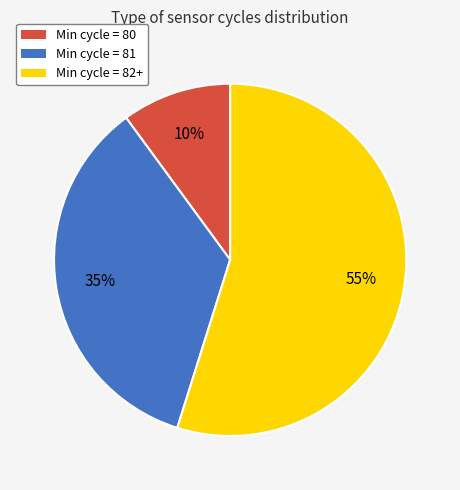

Is there any slice that represents more than half of the pie?

Yes